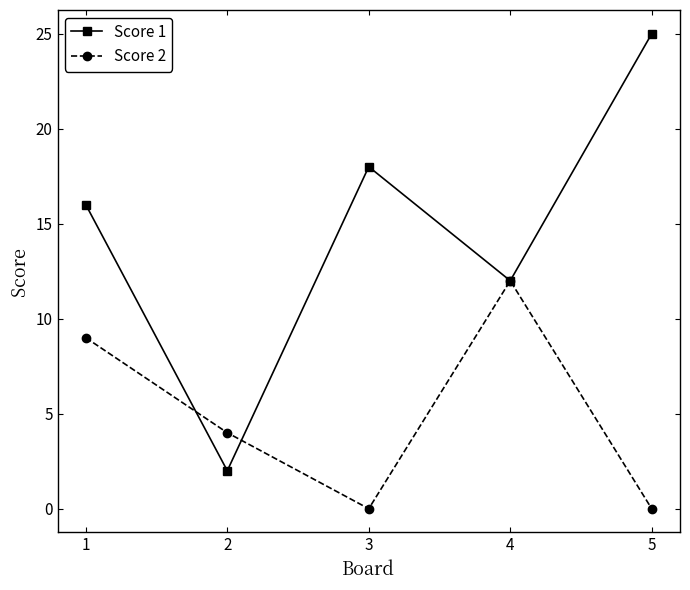

In Score 2, how many points are lower than both neighbors (excluding endpoints)?

1